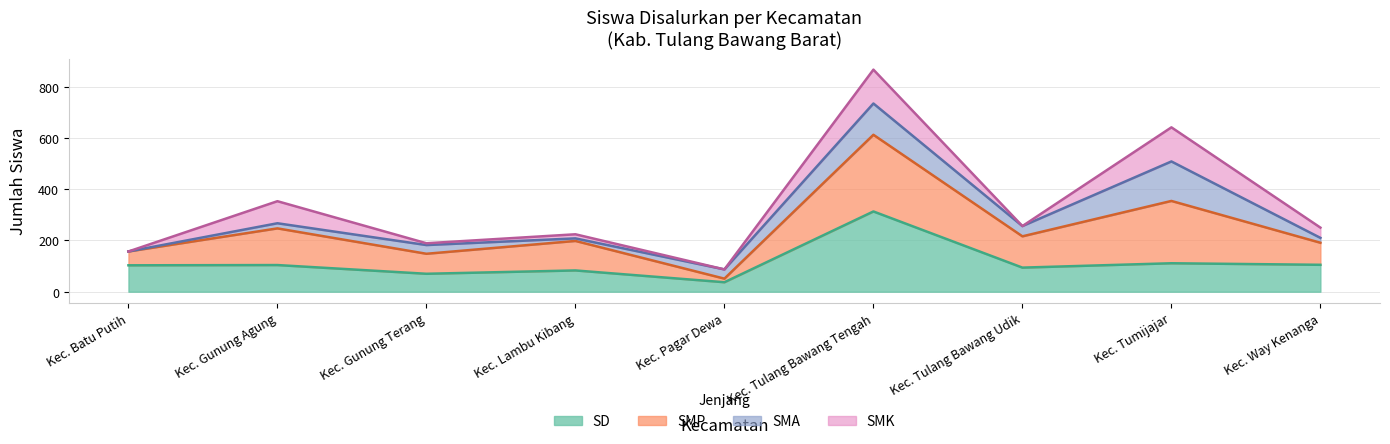

At which category is the sum across all series the highest?

Kec. Tulang Bawang Tengah